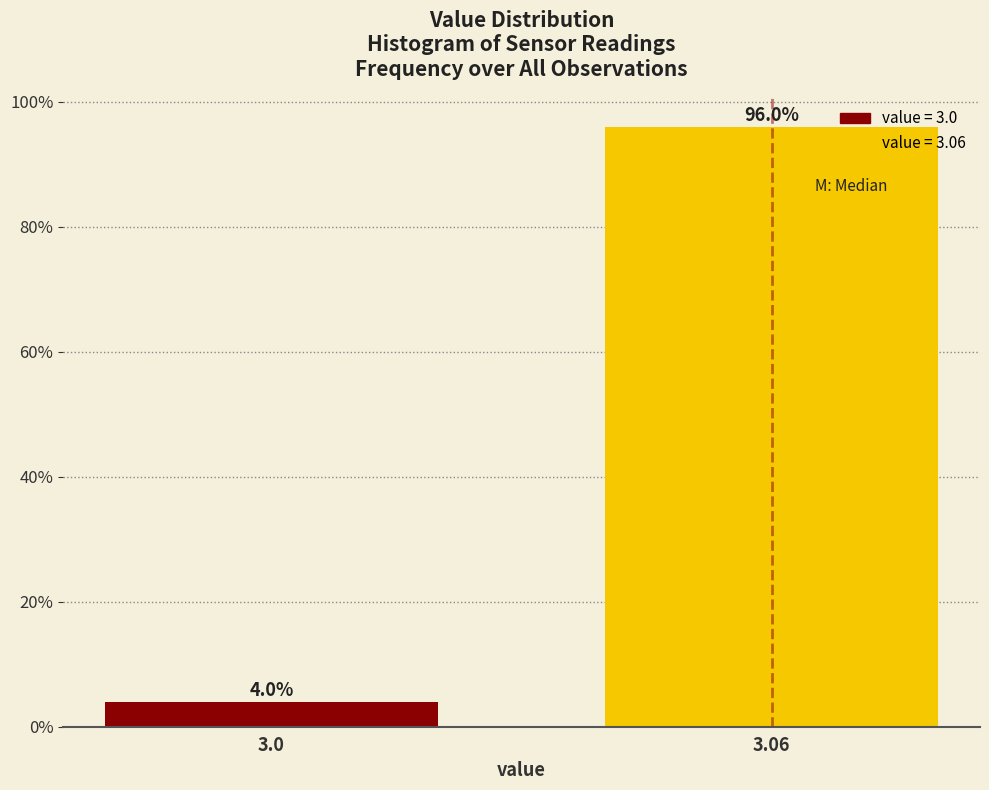

Reading left to right, list all the values displayed in this chart.

4	96